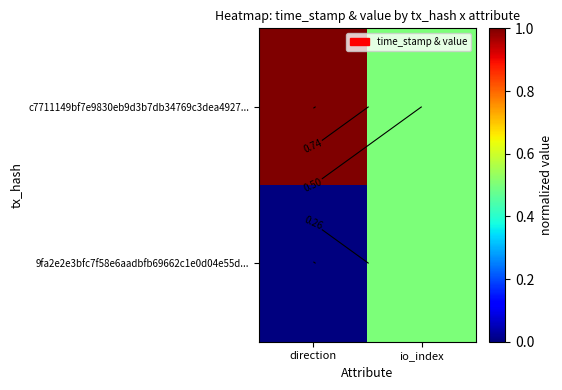

List the series in order of their overall mean, highest first.

c7711149bf7e9830eb9d3b7db34769c3dea4927..., 9fa2e2e3bfc7f58e6aadbfb69662c1e0d04e55d...